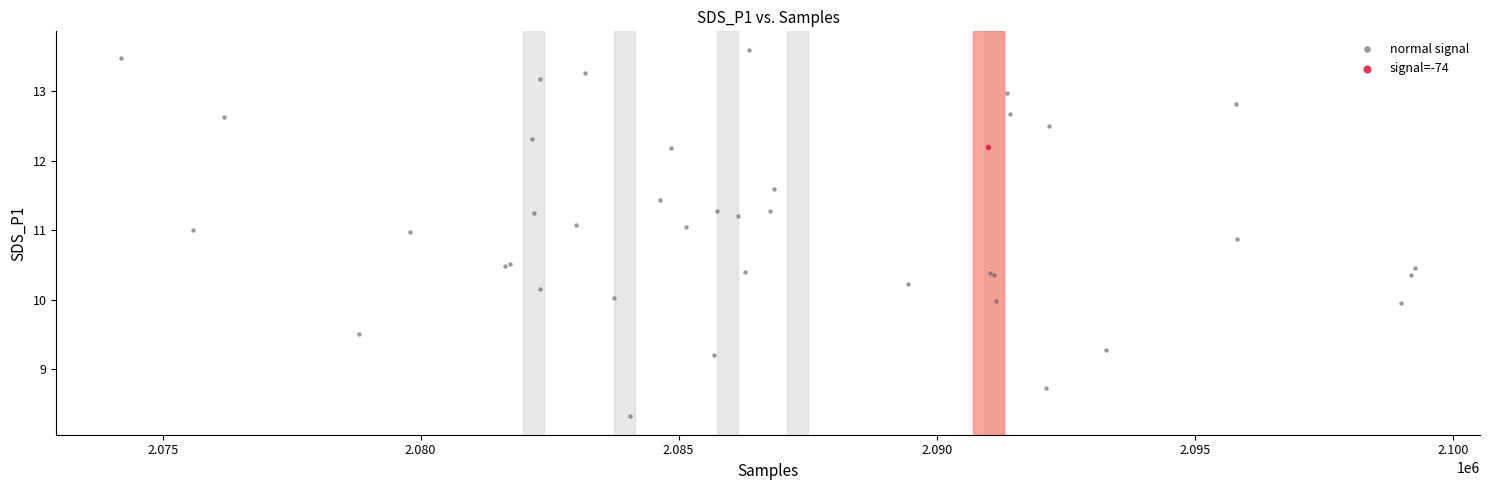

What are all the series names shown in the legend?

normal signal, signal=-74